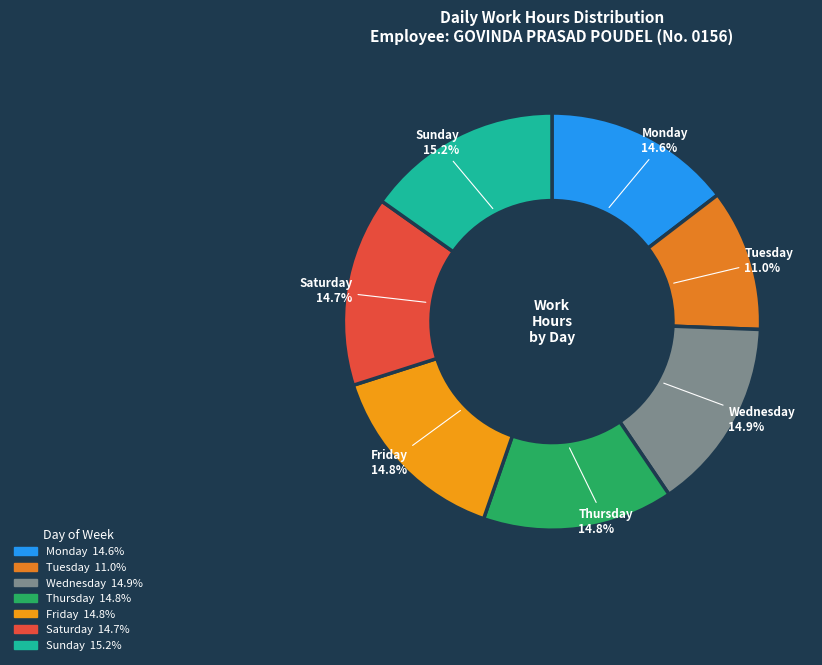

To the nearest percent, what is the average slice percentage?

14%